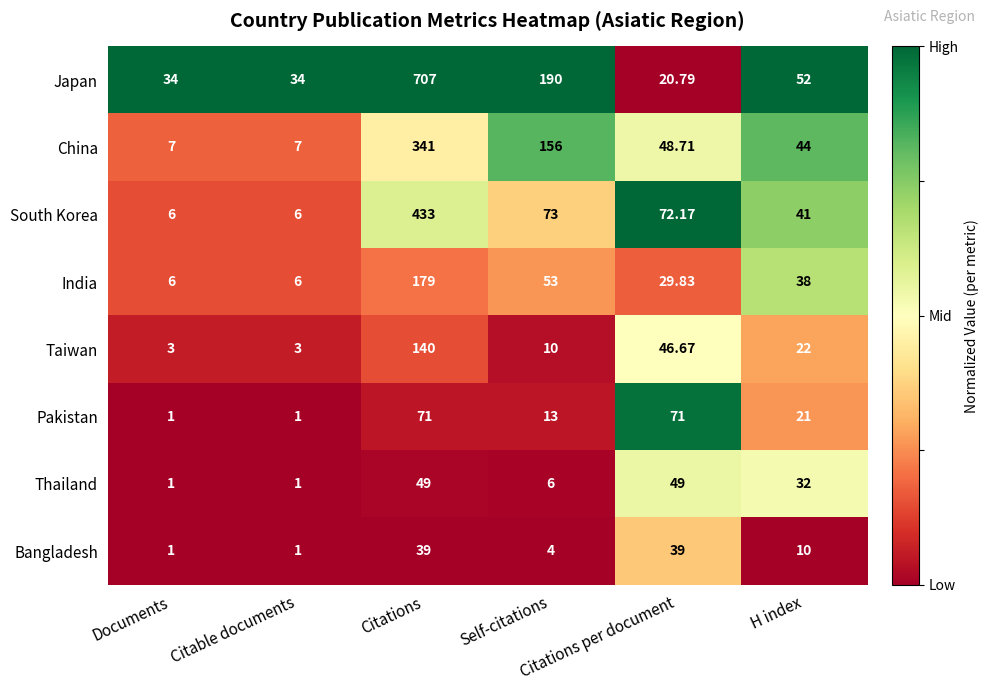

Rank the series by their maximum value, from lowest to highest.

Bangladesh, Thailand, Pakistan, Taiwan, India, China, South Korea, Japan